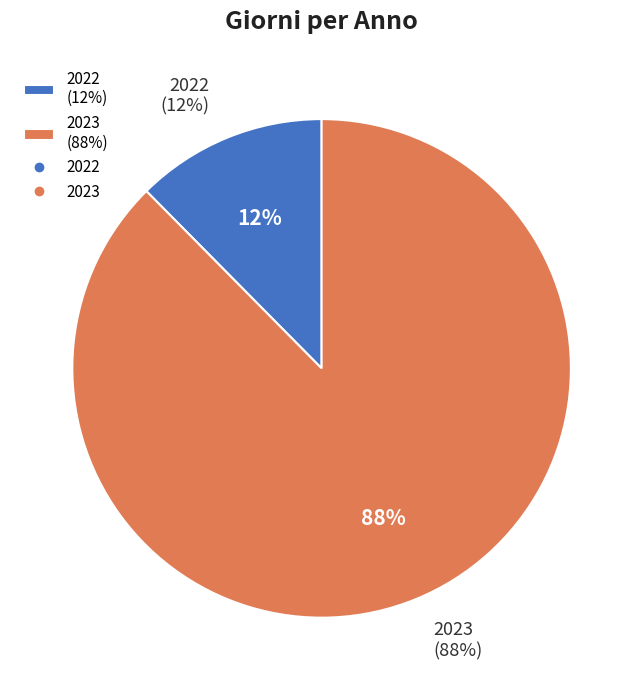

What is the ratio of the value at 2022 to the value at 2023?

0.1